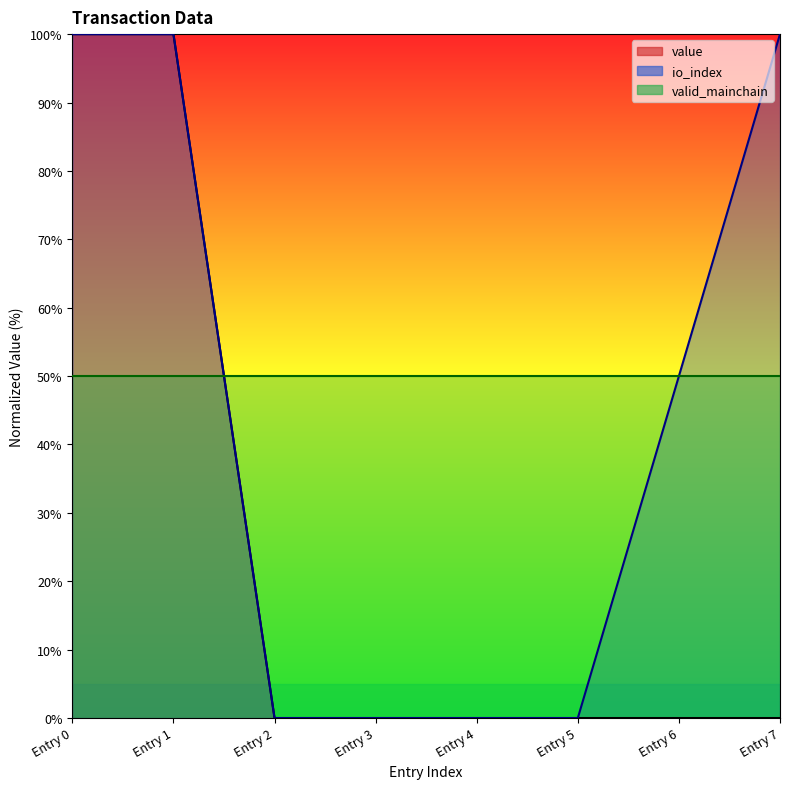

Is it true that io_index equals -67 at Entry 2?

False